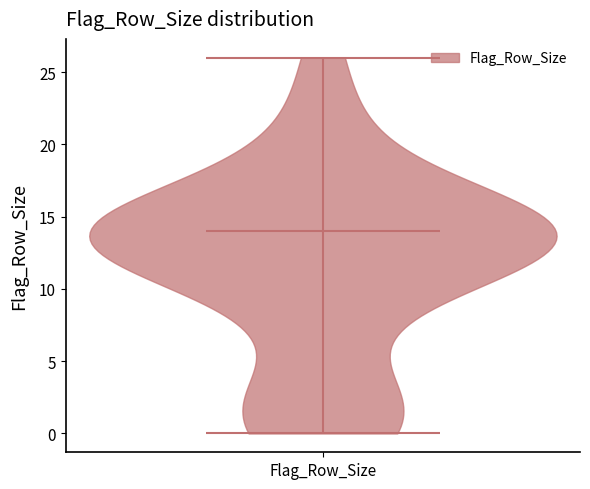

Read this violin plot against the y-axis: where its median line is, and the lowest and highest points the violin reaches. The values are not printed on the chart, so give them approximately, as read against the axis.

median line 14, lowest point 0, highest point 26